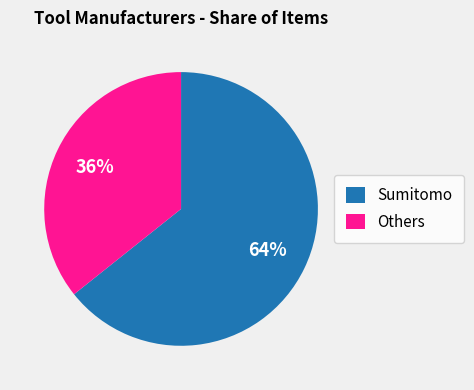

Is the sum of Sumitomo and Others greater than half?

Yes